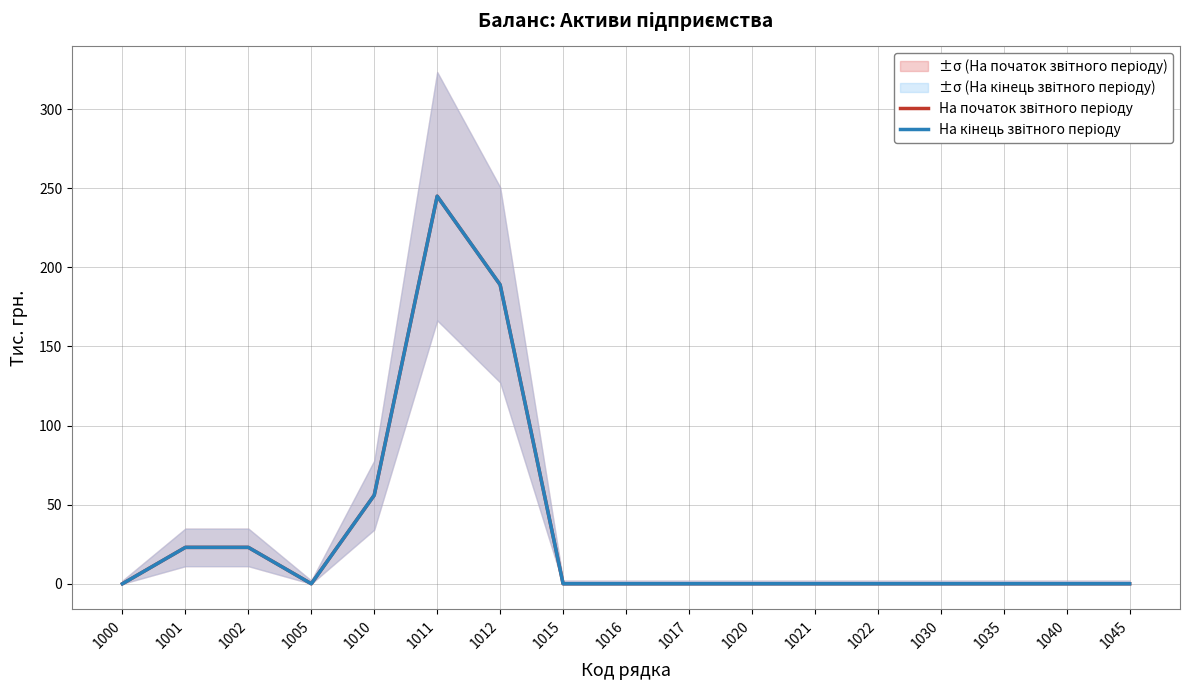

True or false: На початок звітного періоду and На кінець звітного періоду intersect in this chart.

False